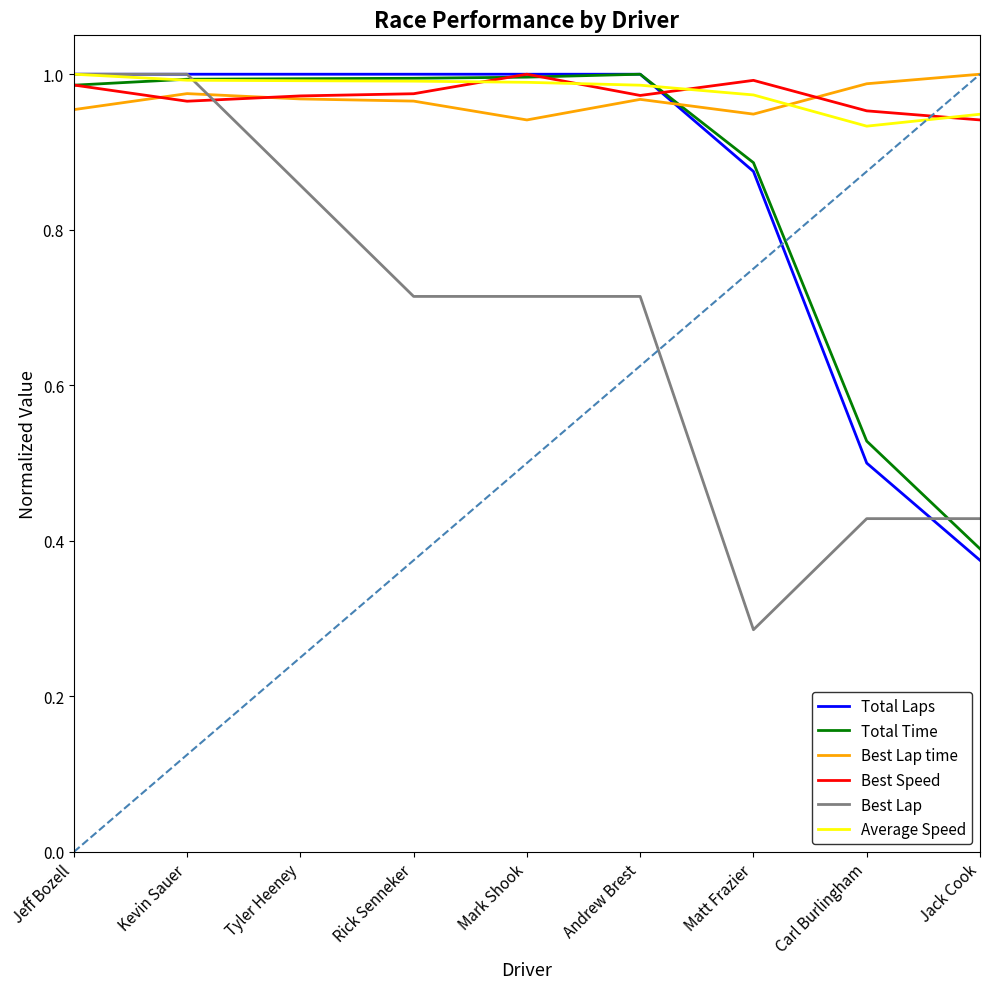

Is the value of Best Lap at Mark Shook greater than the value of Total Time at Matt Frazier?

No